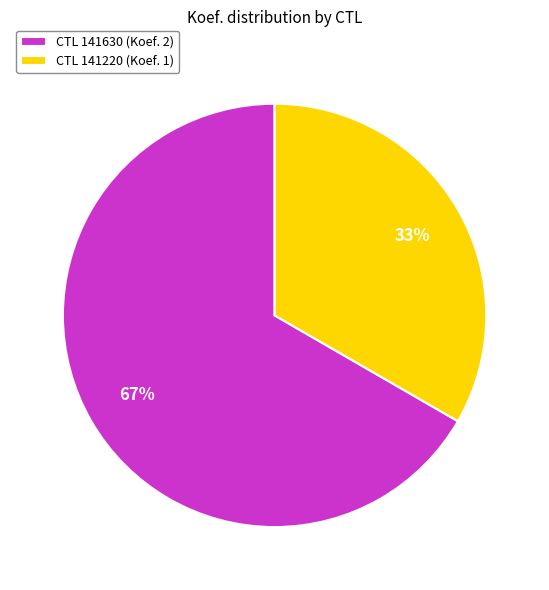

True or false: CTL 141220 (Koef. 1) accounts for 33% of the total.

True